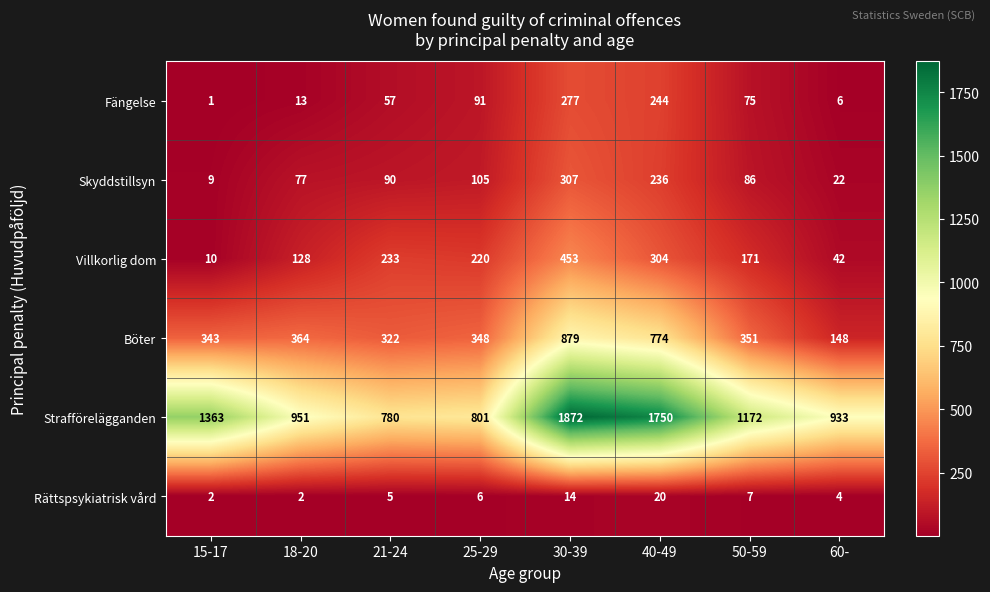

Where is Strafförelägganden nearest to the value 1326?

15-17